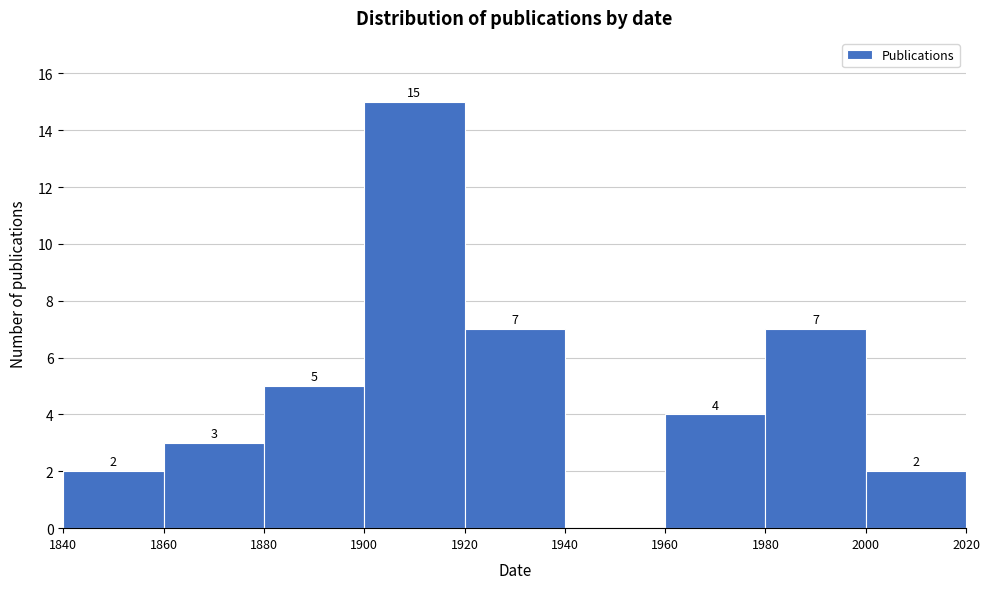

Which range on the x-axis has the tallest bar?

1900 to 1920